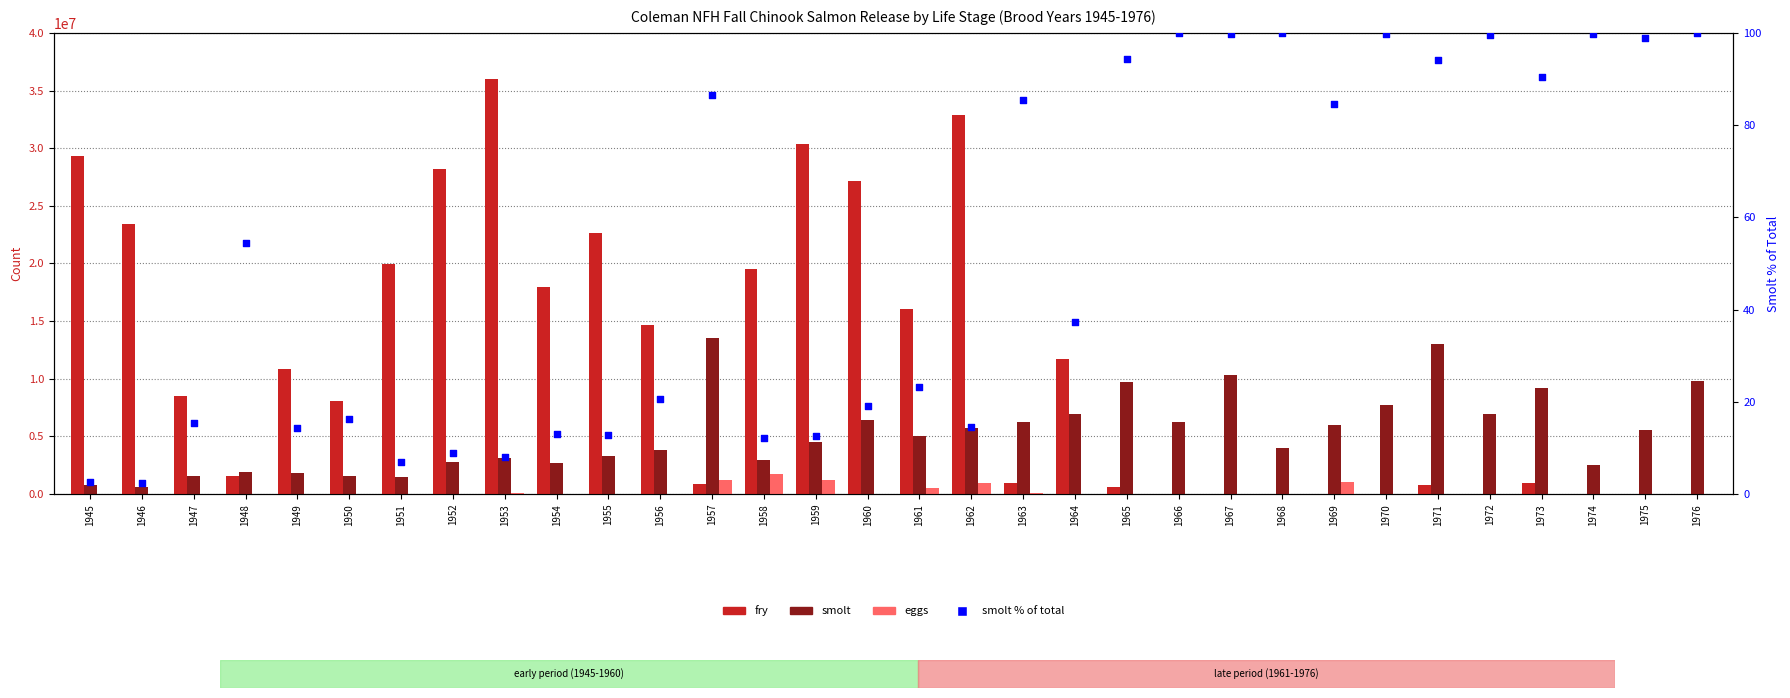

Is the value of smolt % of total at 1967 greater than the value of eggs at 1954?

Yes